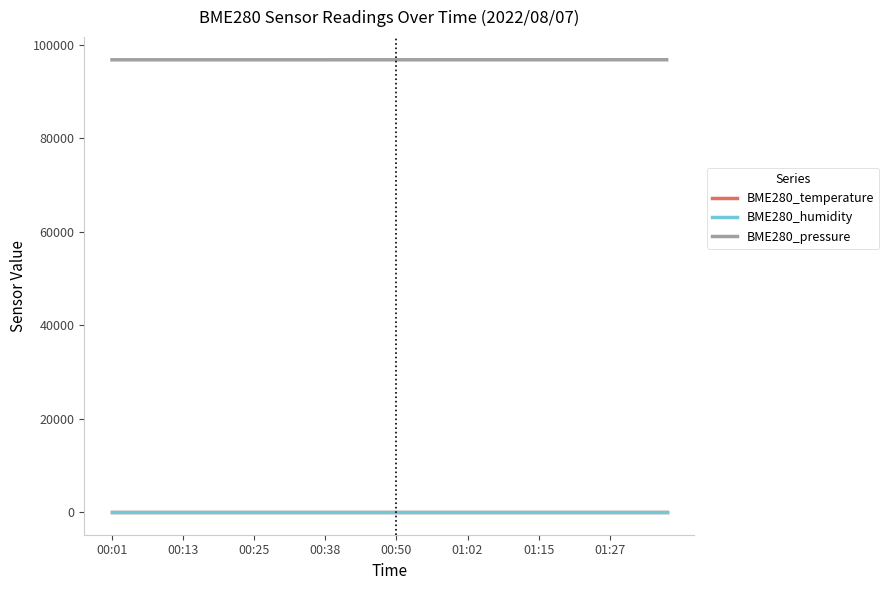

What is the total value across all series at 28?

96836.5